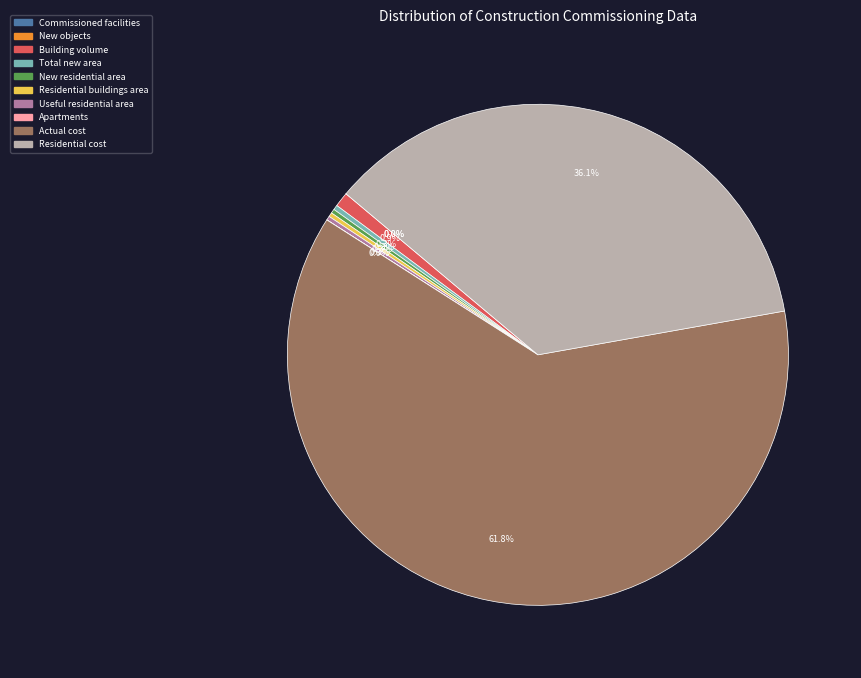

Does any single category account for the majority?

Yes